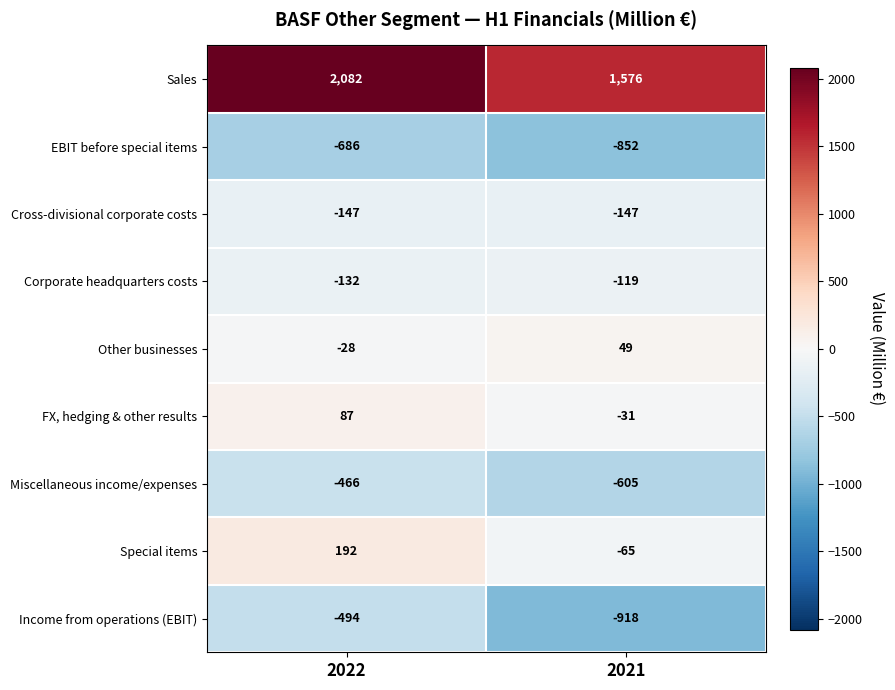

What is the greatest value displayed?

2082